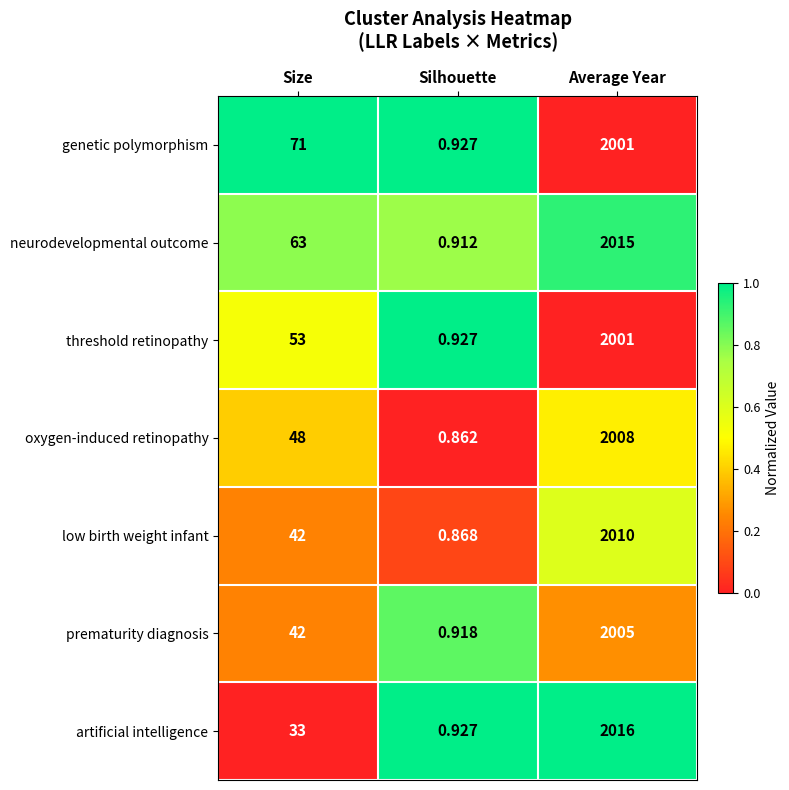

Is the value of neurodevelopmental outcome at Size greater than the value of artificial intelligence at Silhouette?

Yes